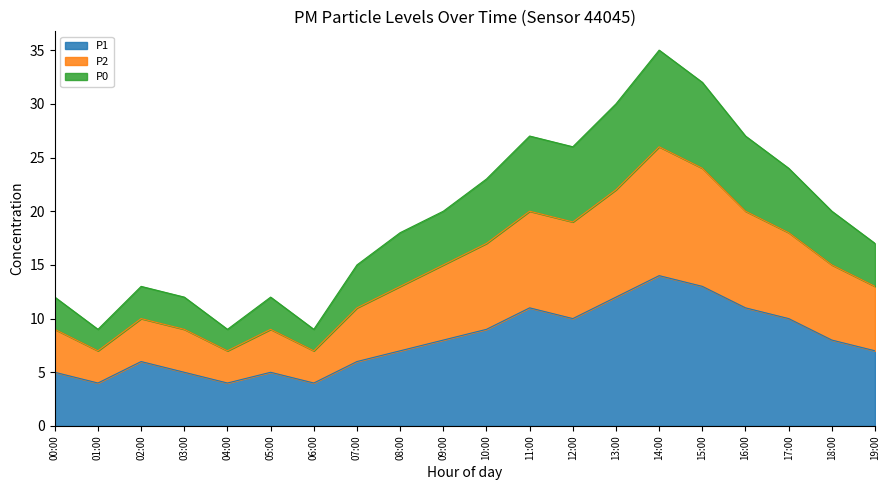

True or false: P2 and P0 intersect in this chart.

False